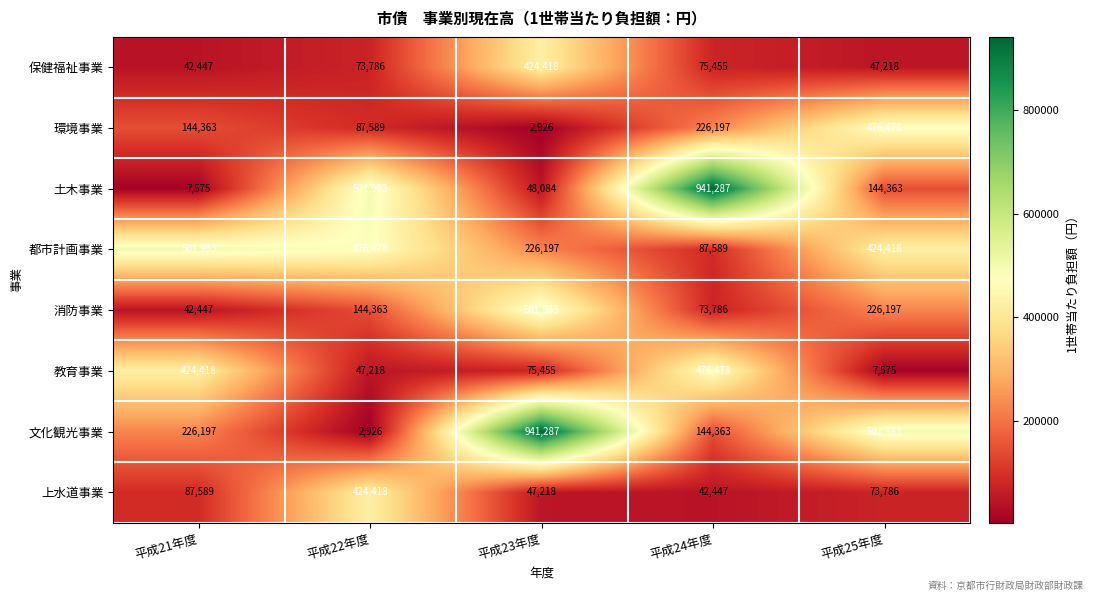

At which label does 都市計画事業 reach its minimum?

平成24年度